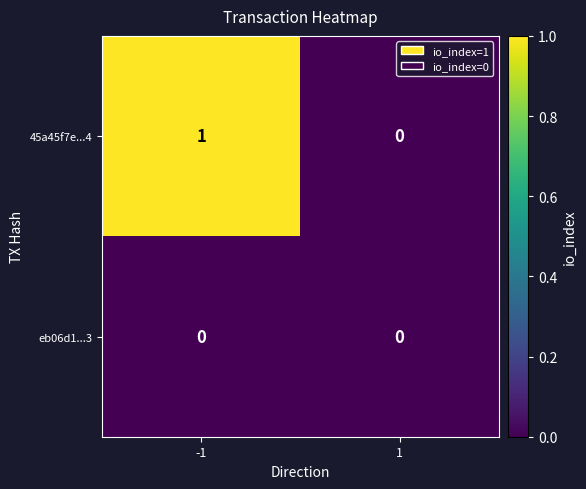

Is it true that 45a45f7e...4 equals 1 at -1?

True